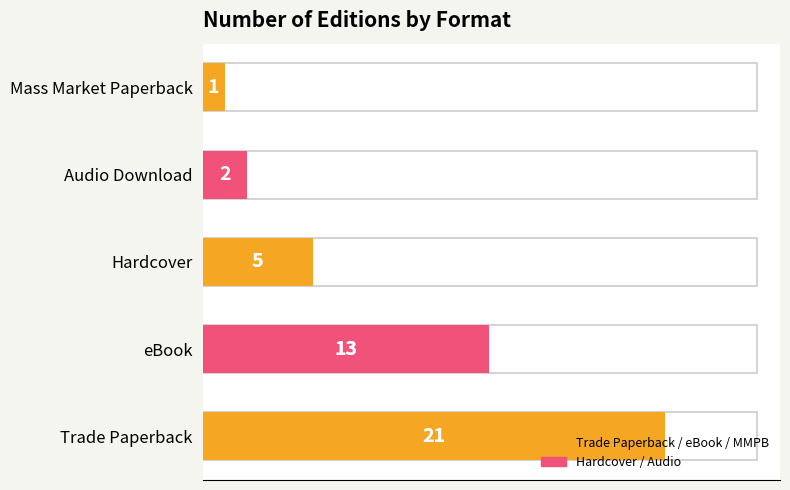

What is the difference between the second highest and second lowest values?

11